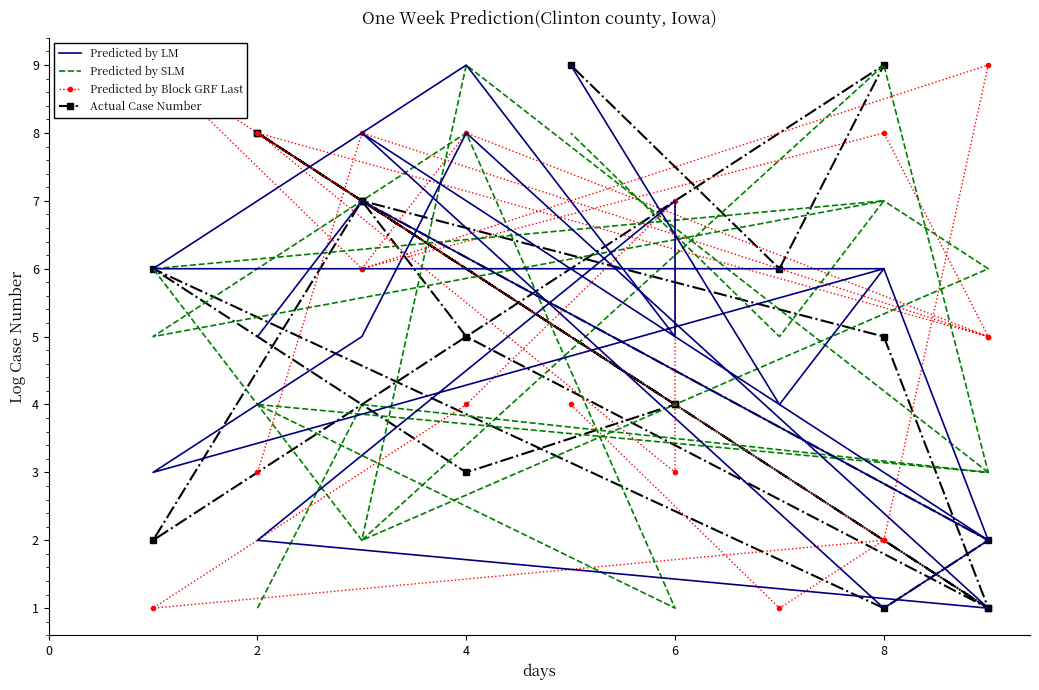

At how many categories does at least one series exceed 3?

19